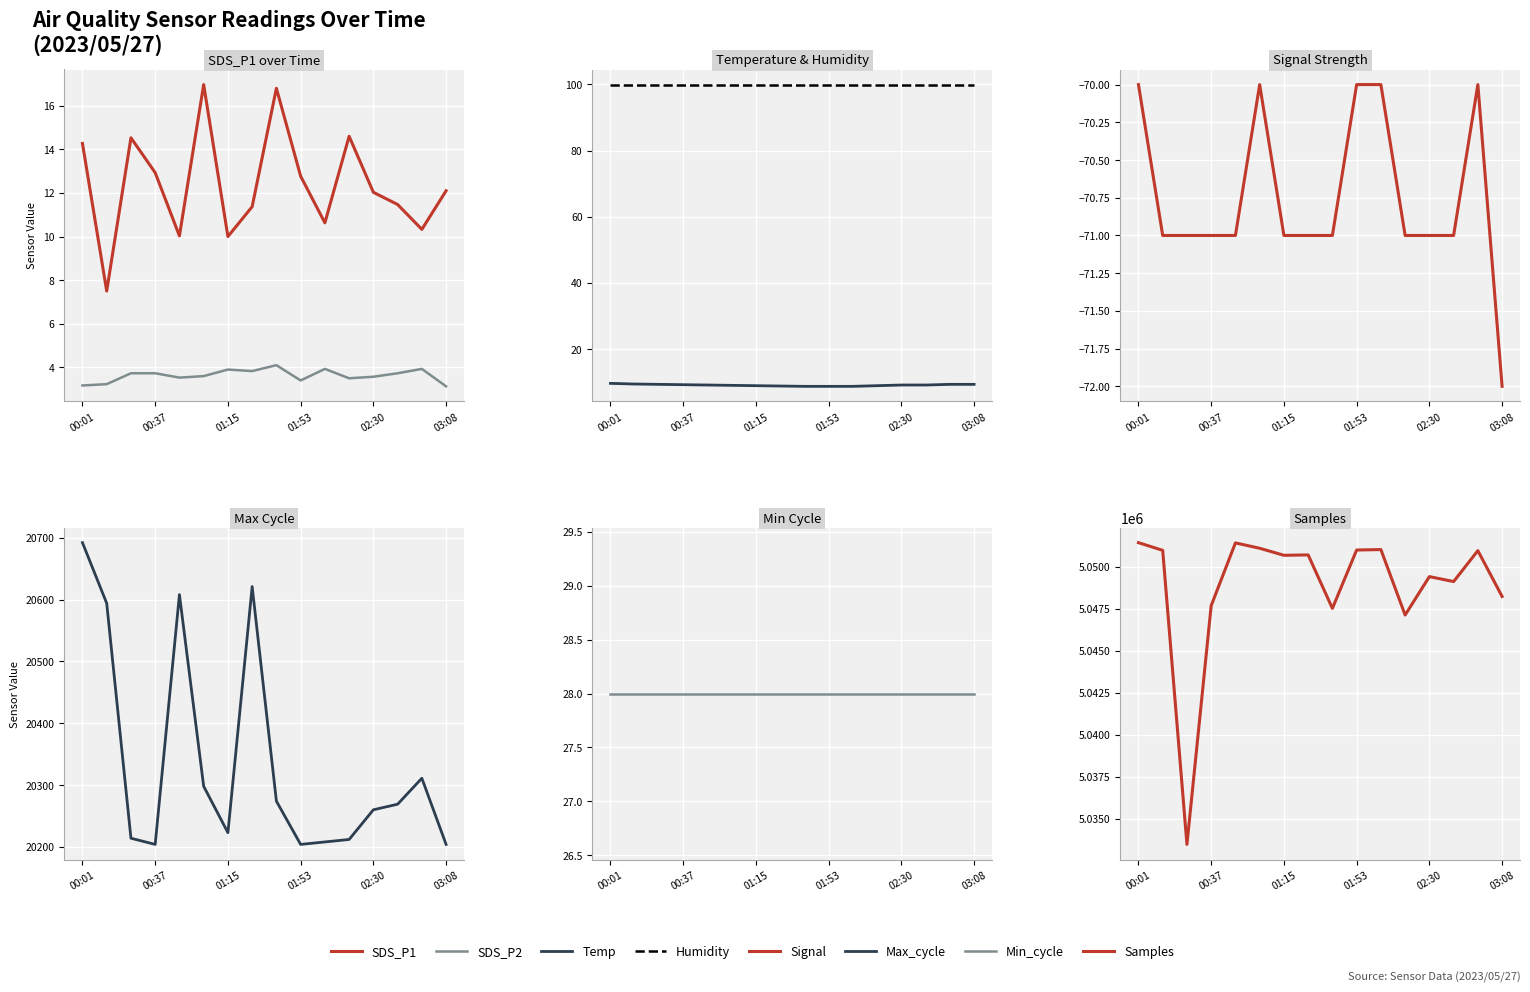

Count the number of categories in the chart.

16